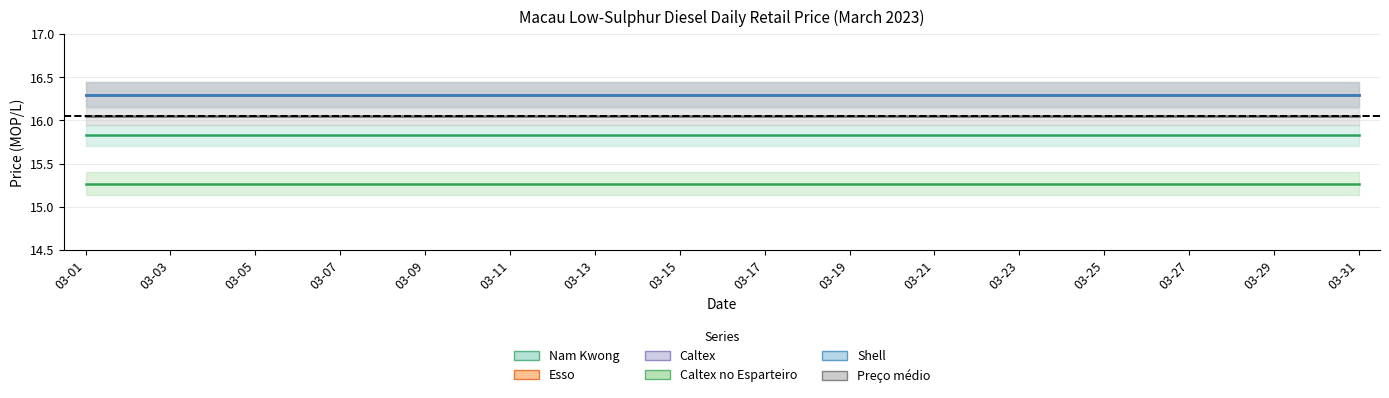

Reading right to left, transcribe all the data shown in this chart.

Nam Kwong: 03-31=15.8	03-30=15.8	03-29=15.8	03-28=15.8	03-27=15.8	03-26=15.8	03-25=15.8	03-24=15.8	03-23=15.8	03-22=15.8	03-21=15.8	03-20=15.8	03-19=15.8	03-18=15.8	03-17=15.8	03-16=15.8	03-15=15.8	03-14=15.8	03-13=15.8	03-12=15.8	03-11=15.8	03-10=15.8	03-09=15.8	03-08=15.8	03-07=15.8	03-06=15.8	03-05=15.8	03-04=15.8	03-03=15.8	03-02=15.8	03-01=15.8
Esso: 03-31=16.3	03-30=16.3	03-29=16.3	03-28=16.3	03-27=16.3	03-26=16.3	03-25=16.3	03-24=16.3	03-23=16.3	03-22=16.3	03-21=16.3	03-20=16.3	03-19=16.3	03-18=16.3	03-17=16.3	03-16=16.3	03-15=16.3	03-14=16.3	03-13=16.3	03-12=16.3	03-11=16.3	03-10=16.3	03-09=16.3	03-08=16.3	03-07=16.3	03-06=16.3	03-05=16.3	03-04=16.3	03-03=16.3	03-02=16.3	03-01=16.3
Caltex: 03-31=16.3	03-30=16.3	03-29=16.3	03-28=16.3	03-27=16.3	03-26=16.3	03-25=16.3	03-24=16.3	03-23=16.3	03-22=16.3	03-21=16.3	03-20=16.3	03-19=16.3	03-18=16.3	03-17=16.3	03-16=16.3	03-15=16.3	03-14=16.3	03-13=16.3	03-12=16.3	03-11=16.3	03-10=16.3	03-09=16.3	03-08=16.3	03-07=16.3	03-06=16.3	03-05=16.3	03-04=16.3	03-03=16.3	03-02=16.3	03-01=16.3
Caltex no Esparteiro: 03-31=15.3	03-30=15.3	03-29=15.3	03-28=15.3	03-27=15.3	03-26=15.3	03-25=15.3	03-24=15.3	03-23=15.3	03-22=15.3	03-21=15.3	03-20=15.3	03-19=15.3	03-18=15.3	03-17=15.3	03-16=15.3	03-15=15.3	03-14=15.3	03-13=15.3	03-12=15.3	03-11=15.3	03-10=15.3	03-09=15.3	03-08=15.3	03-07=15.3	03-06=15.3	03-05=15.3	03-04=15.3	03-03=15.3	03-02=15.3	03-01=15.3
Shell: 03-31=16.3	03-30=16.3	03-29=16.3	03-28=16.3	03-27=16.3	03-26=16.3	03-25=16.3	03-24=16.3	03-23=16.3	03-22=16.3	03-21=16.3	03-20=16.3	03-19=16.3	03-18=16.3	03-17=16.3	03-16=16.3	03-15=16.3	03-14=16.3	03-13=16.3	03-12=16.3	03-11=16.3	03-10=16.3	03-09=16.3	03-08=16.3	03-07=16.3	03-06=16.3	03-05=16.3	03-04=16.3	03-03=16.3	03-02=16.3	03-01=16.3
Preço médio: 03-31=16.1	03-30=16.1	03-29=16.1	03-28=16.1	03-27=16.1	03-26=16.1	03-25=16.1	03-24=16.1	03-23=16.1	03-22=16.1	03-21=16.1	03-20=16.1	03-19=16.1	03-18=16.1	03-17=16.1	03-16=16.1	03-15=16.1	03-14=16.1	03-13=16.1	03-12=16.1	03-11=16.1	03-10=16.1	03-09=16.1	03-08=16.1	03-07=16.1	03-06=16.1	03-05=16.1	03-04=16.1	03-03=16.1	03-02=16.1	03-01=16.1